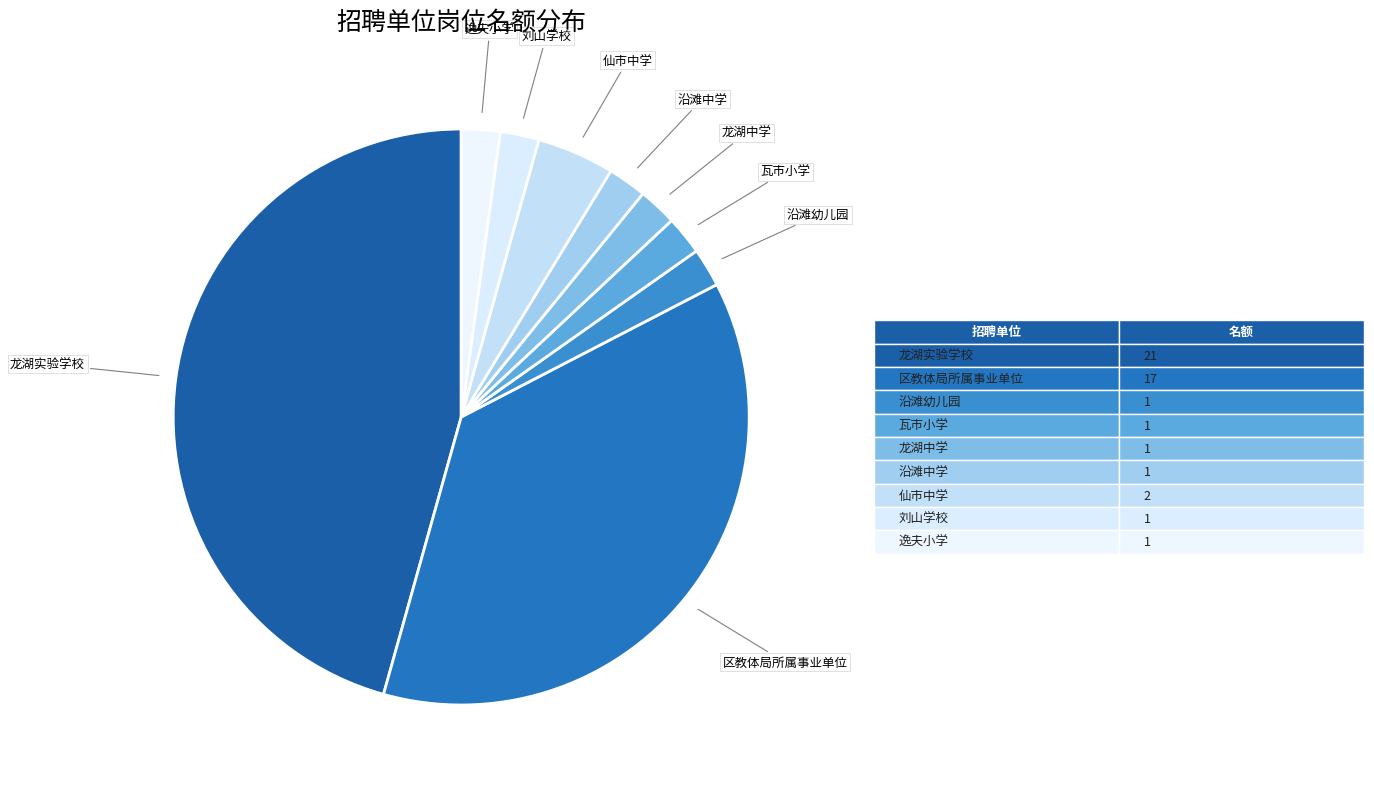

Is the sum of 沿滩中学 and 刘山学校 greater than half?

No